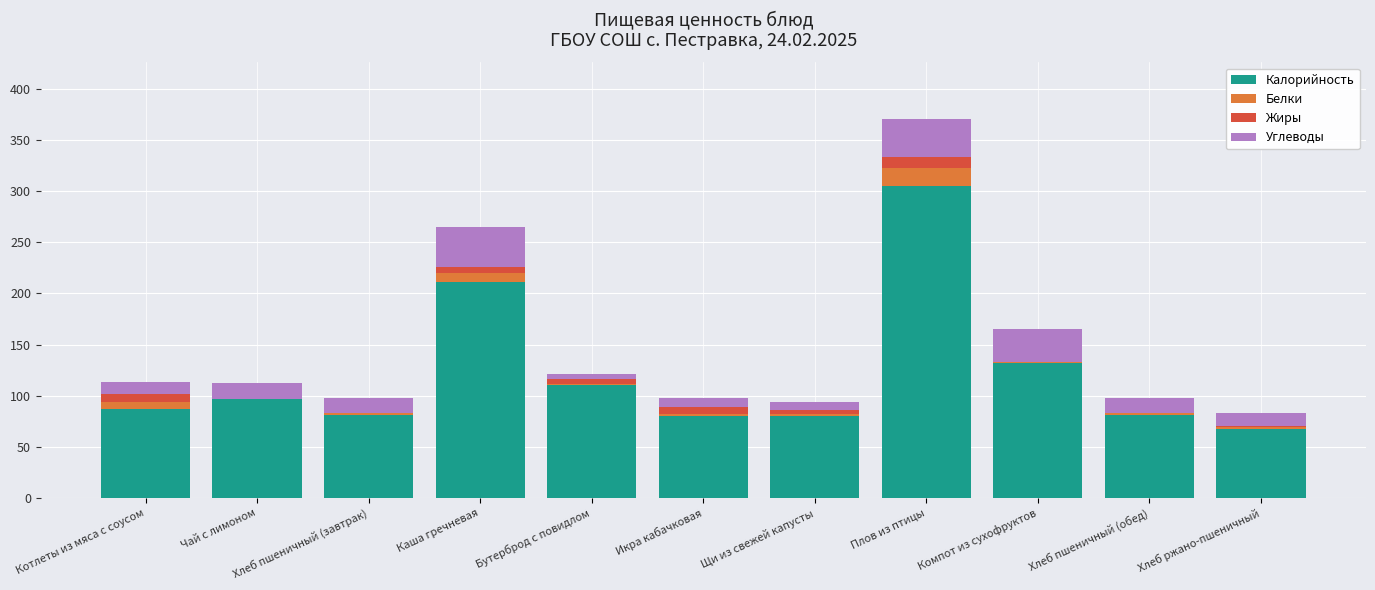

The value of Калорийность at Хлеб пшеничный (обед) is 81. True or false?

True